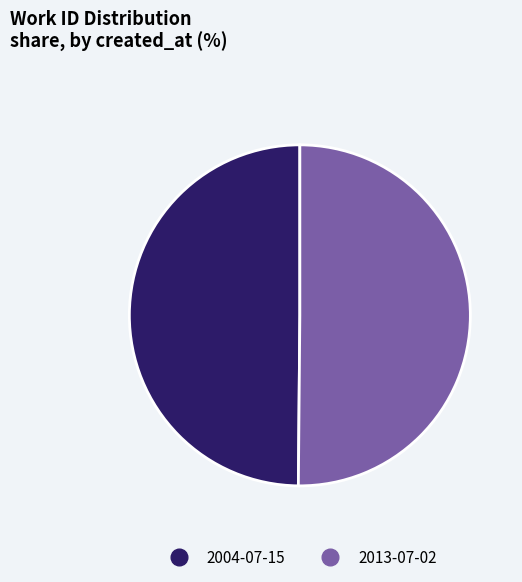

Do 2004-07-15 and 2013-07-02 together represent more than half of the pie?

Yes